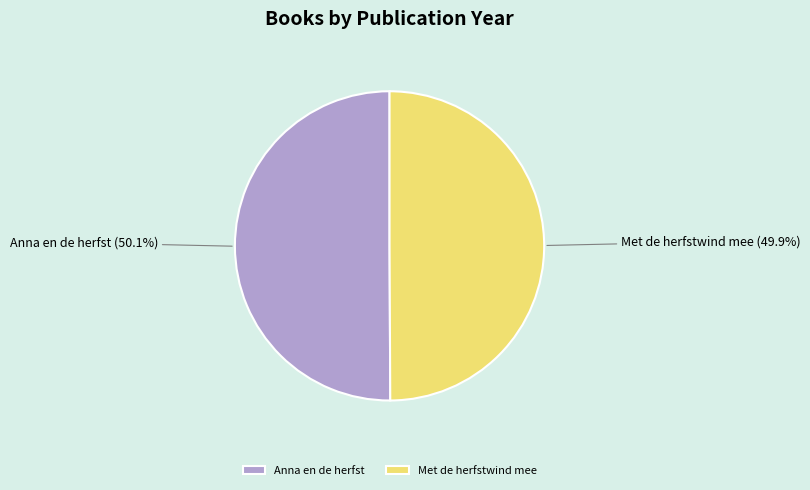

Does any single category account for the majority?

Yes